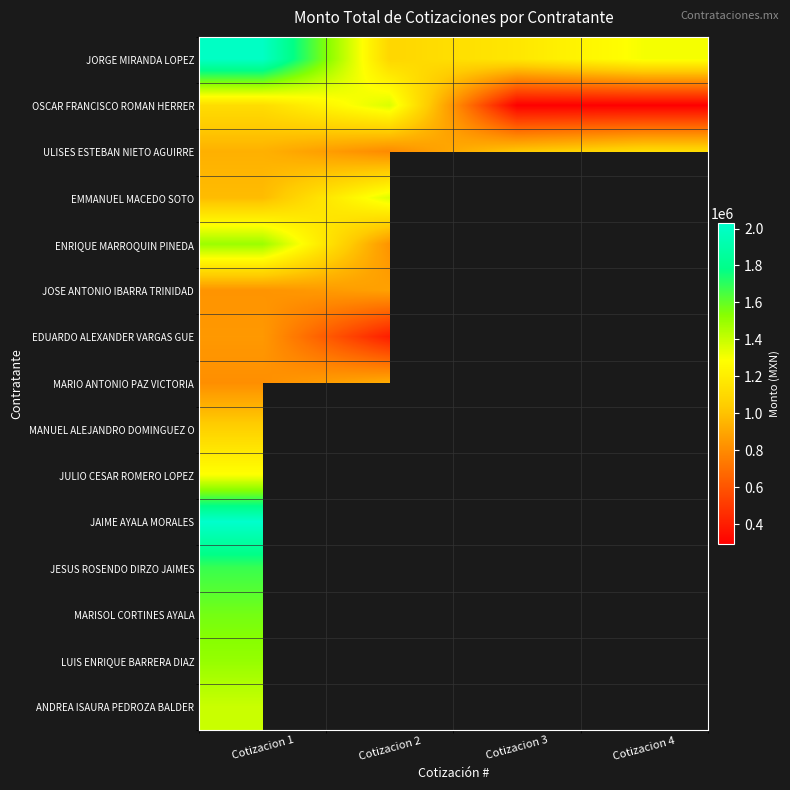

Rank the series by their average value, from lowest to highest.

OSCAR FRANCISCO ROMAN HERRER, ULISES ESTEBAN NIETO AGUIRRE, JORGE MIRANDA LOPEZ, EMMANUEL MACEDO SOTO, ENRIQUE MARROQUIN PINEDA, JOSE ANTONIO IBARRA TRINIDAD, EDUARDO ALEXANDER VARGAS GUE, MARIO ANTONIO PAZ VICTORIA, MANUEL ALEJANDRO DOMINGUEZ O, JULIO CESAR ROMERO LOPEZ, JAIME AYALA MORALES, JESUS ROSENDO DIRZO JAIMES, MARISOL CORTINES AYALA, LUIS ENRIQUE BARRERA DIAZ, ANDREA ISAURA PEDROZA BALDER